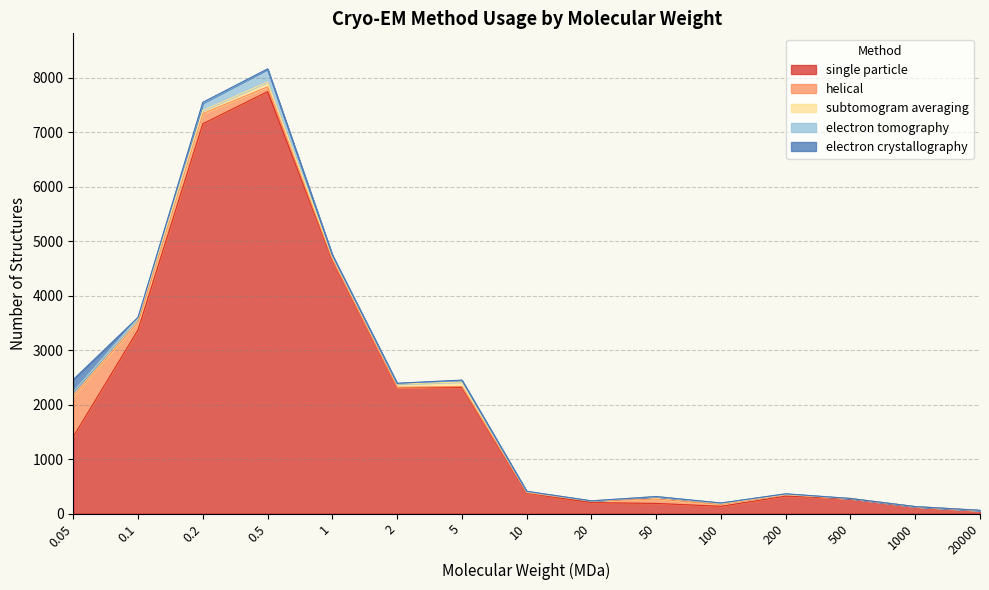

The electron crystallography series shows 2 at 20000. True or false?

True